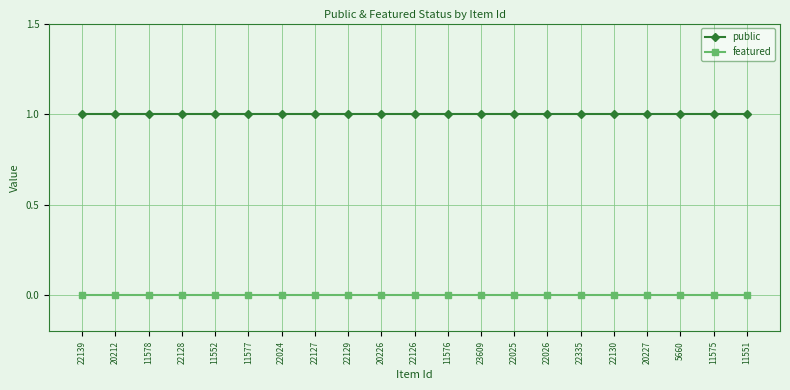

Is the value of public at 20227 greater than the value of featured at 22128?

Yes